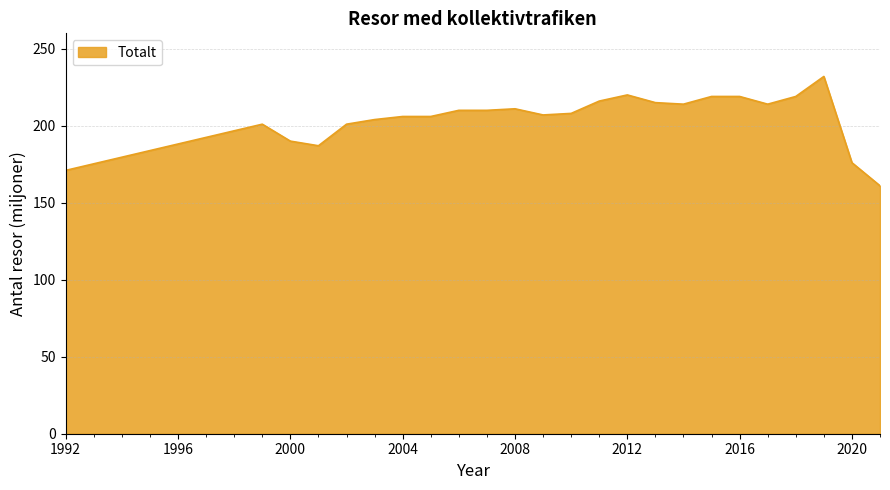

What is the minimum value shown in the chart?

161